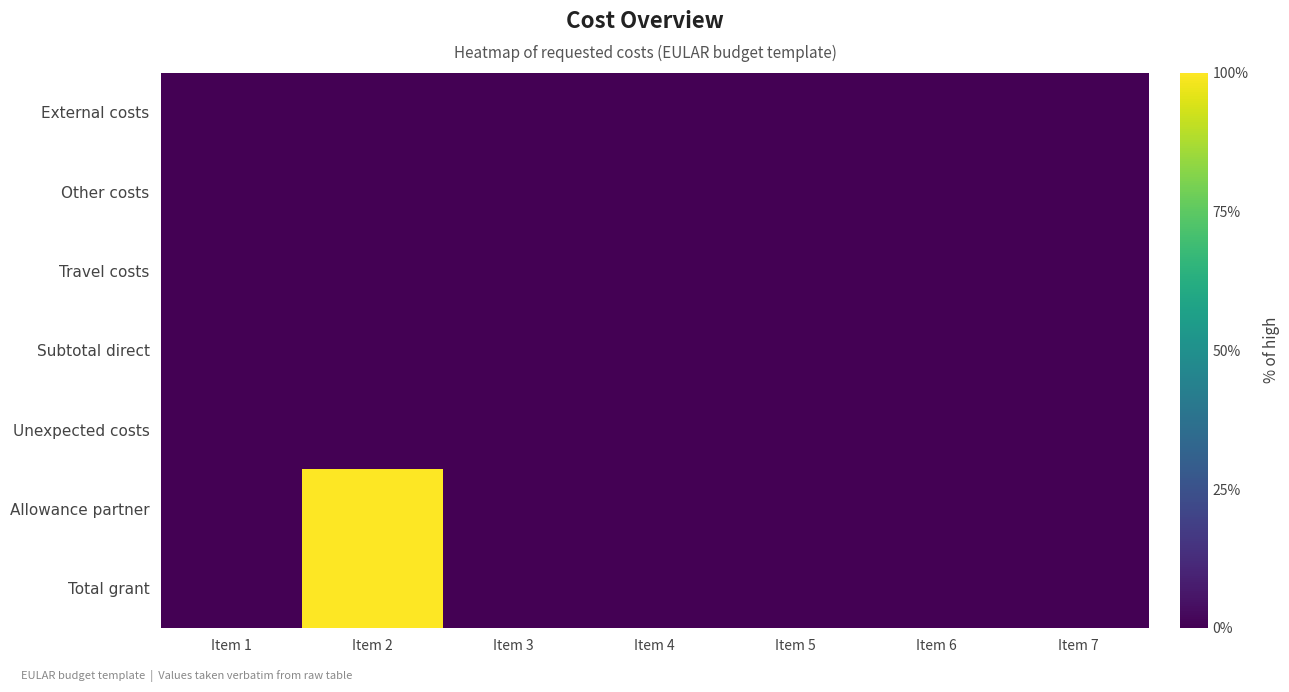

Reading right to left, transcribe all the data shown in this chart.

External costs: Item 7=0	Item 6=0	Item 5=0	Item 4=0	Item 3=0	Item 2=0	Item 1=0
Other costs: Item 7=0	Item 6=0	Item 5=0	Item 4=0	Item 3=0	Item 2=0	Item 1=0
Travel costs: Item 7=0	Item 6=0	Item 5=0	Item 4=0	Item 3=0	Item 2=0	Item 1=0
Subtotal direct: Item 7=0	Item 6=0	Item 5=0	Item 4=0	Item 3=0	Item 2=0	Item 1=0
Unexpected costs: Item 7=0	Item 6=0	Item 5=0	Item 4=0	Item 3=0	Item 2=0	Item 1=0
Allowance partner: Item 7=0	Item 6=0	Item 5=0	Item 4=0	Item 3=0	Item 2=100	Item 1=0
Total grant: Item 7=0	Item 6=0	Item 5=0	Item 4=0	Item 3=0	Item 2=100	Item 1=0